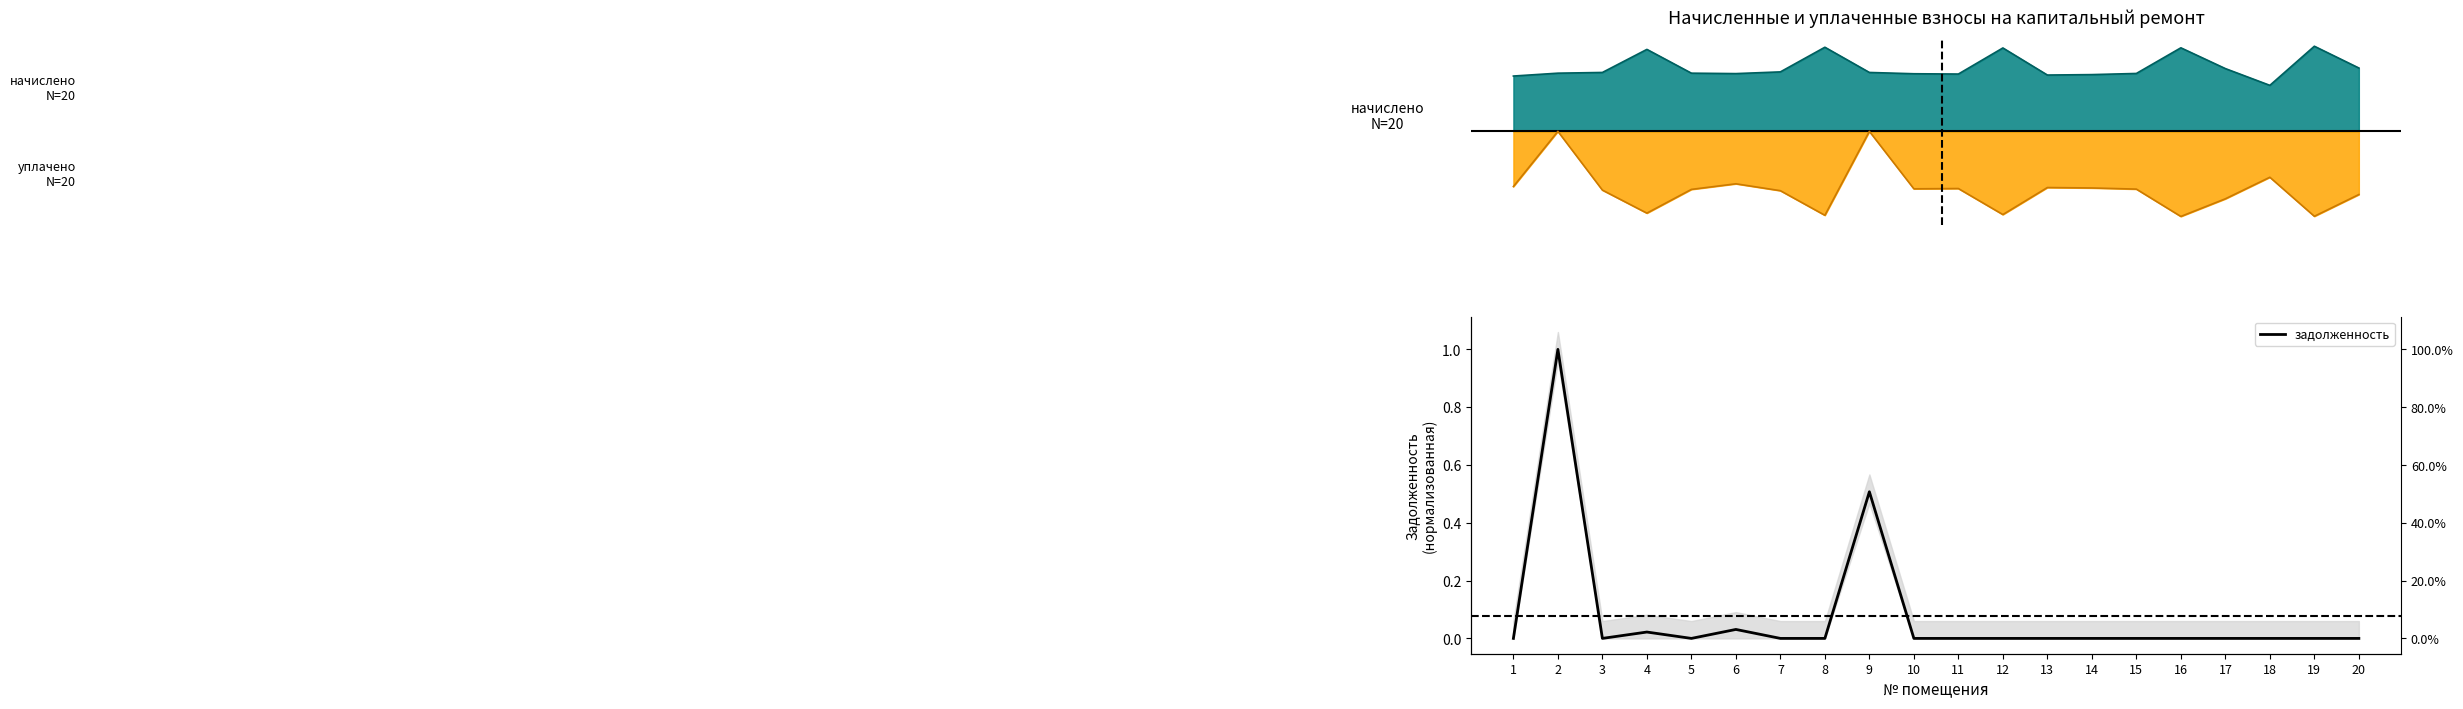

Rank the categories by value from highest to lowest.

2, 9, 6, 4, 1, 3, 5, 7, 8, 10, 11, 12, 13, 14, 15, 16, 17, 18, 19, 20